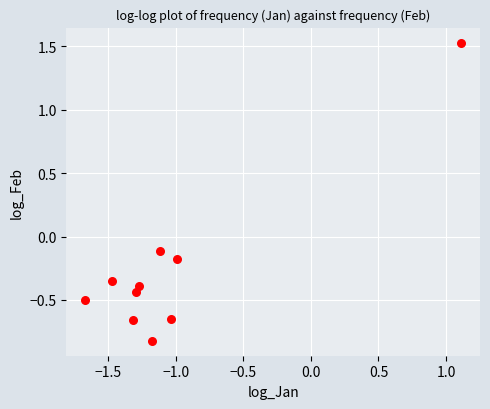

What is the average Y value?

-0.3